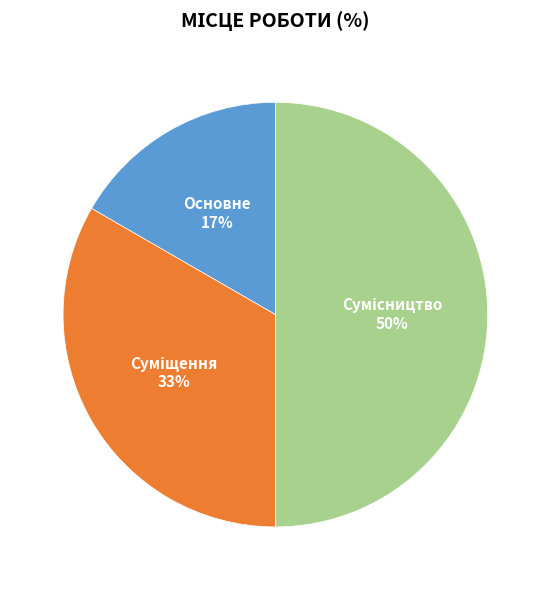

To the nearest percent, what is the average slice percentage?

33%